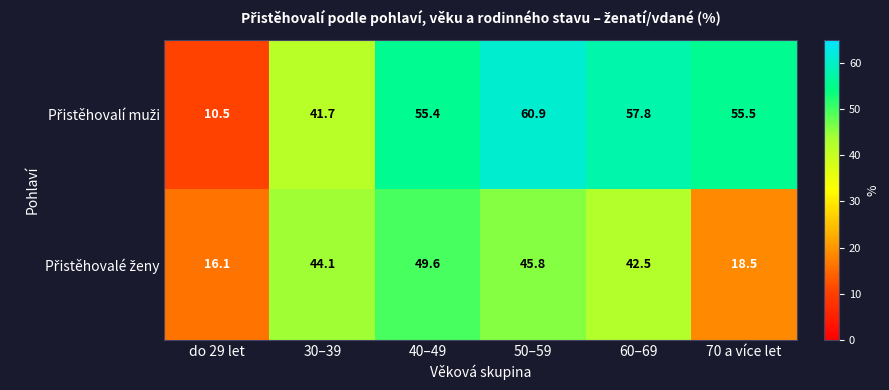

What is the spread (max minus min) of values at 40–49?

5.8